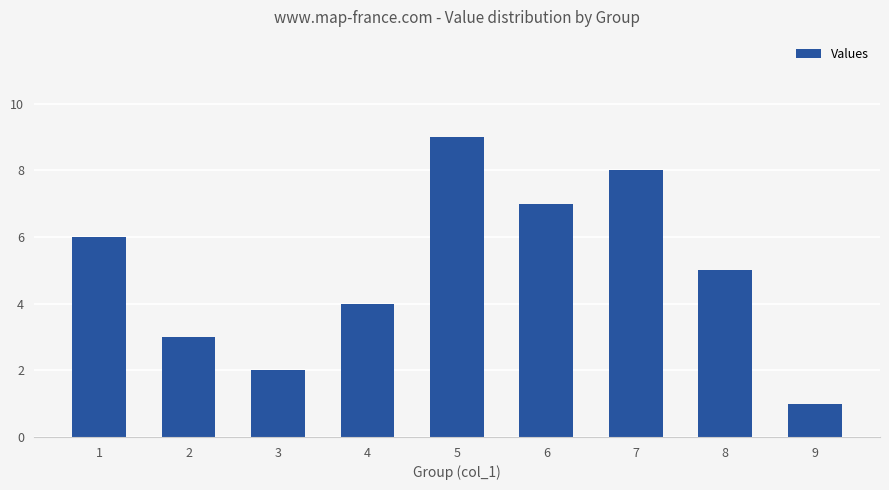

Reading left to right, extract all data points from this chart.

1=6	2=3	3=2	4=4	5=9	6=7	7=8	8=5	9=1